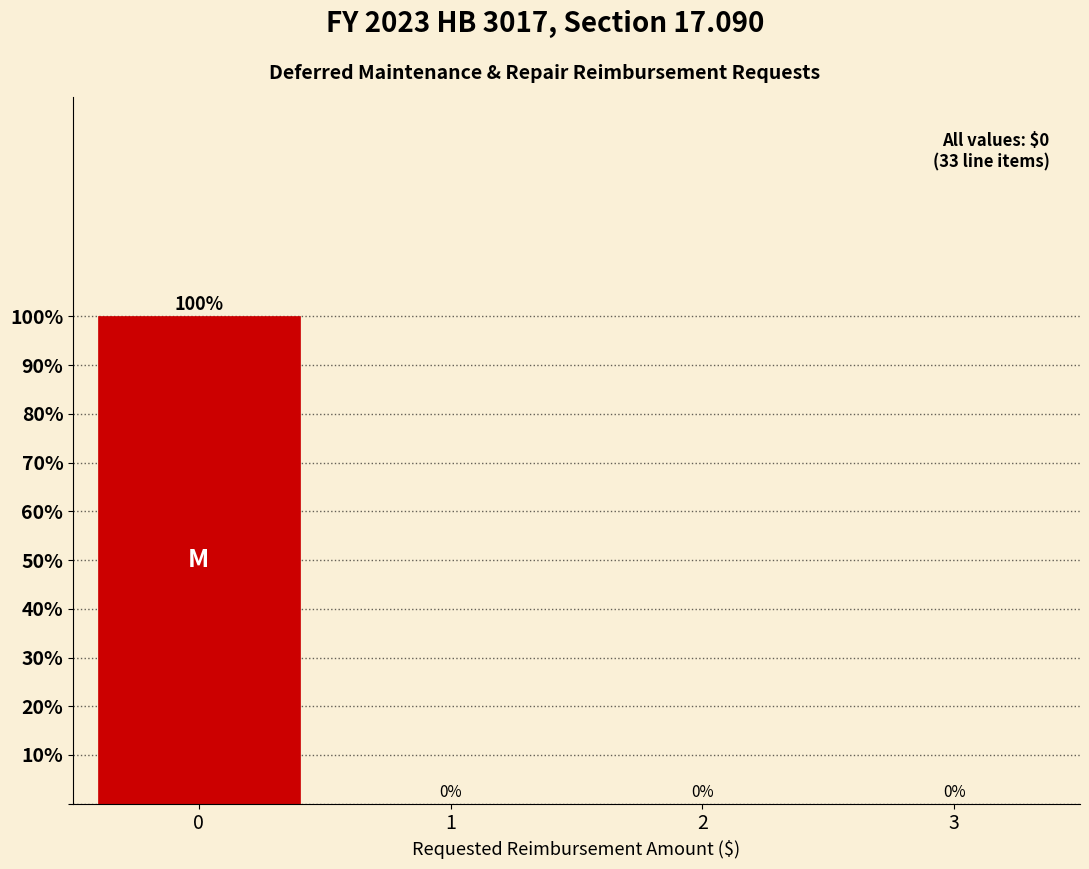

Reading left to right, transcribe all the data shown in this chart.

0=100	1=0	2=0	3=0